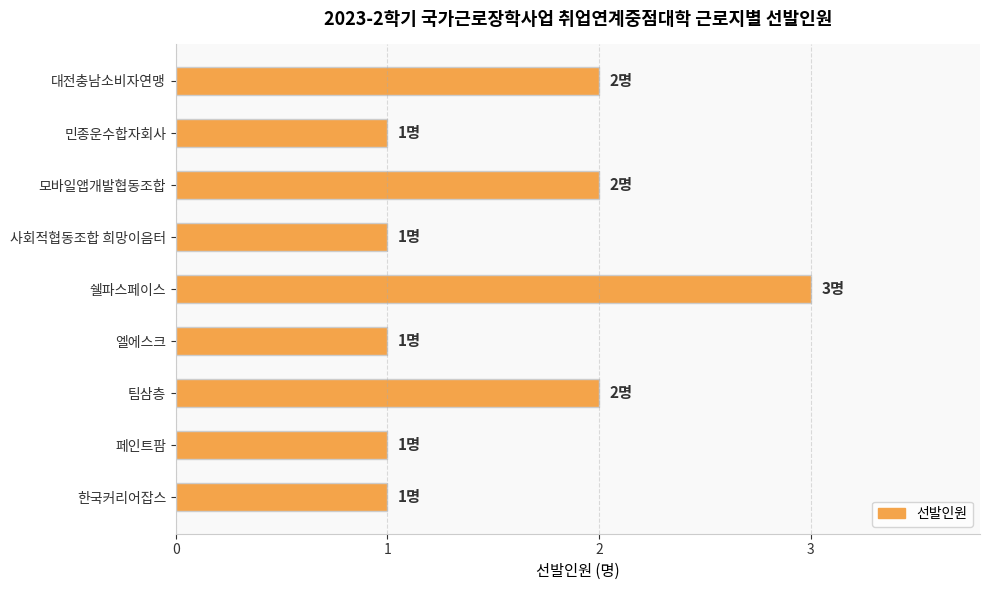

What is the maximum value shown in the chart?

3